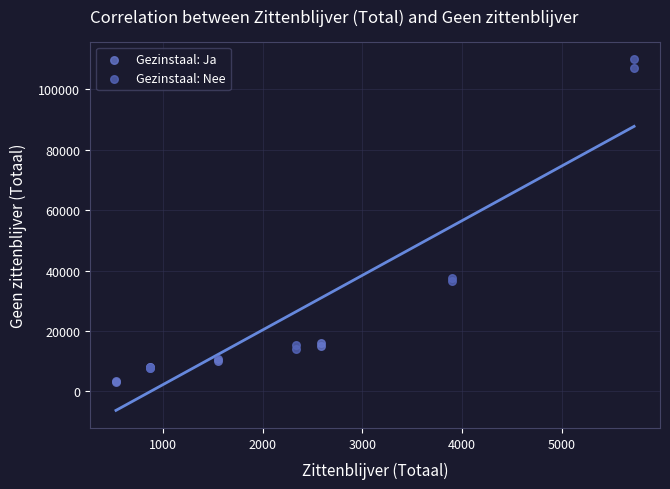

Which series has the largest Y range (max minus min)?

Gezinstaal: Nee